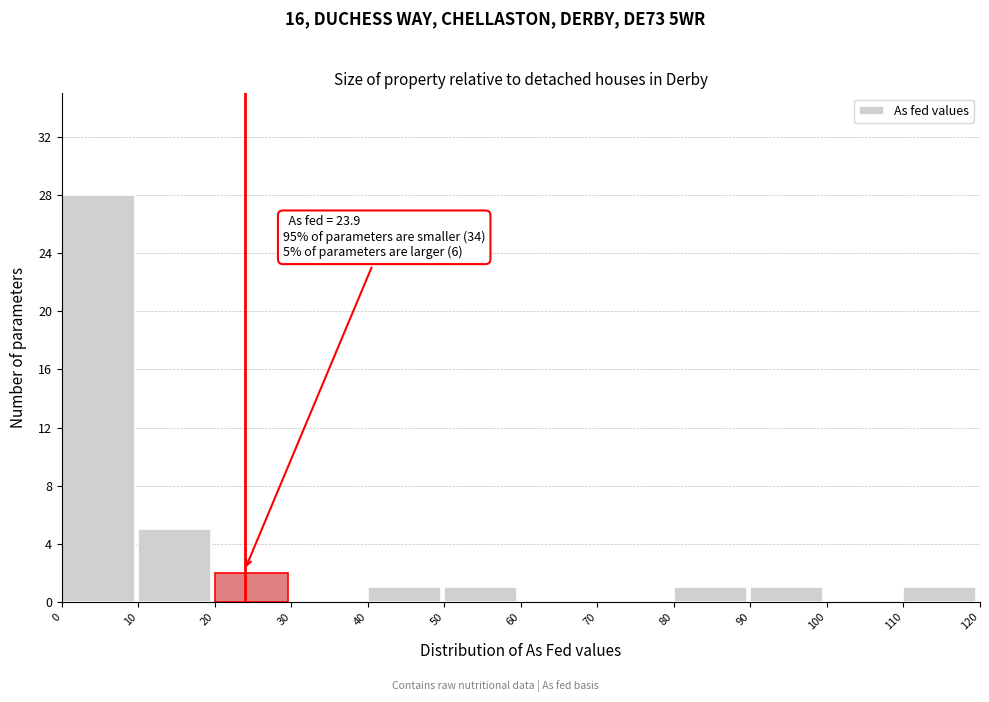

Over which range of the x-axis is the bar tallest?

0 to 10